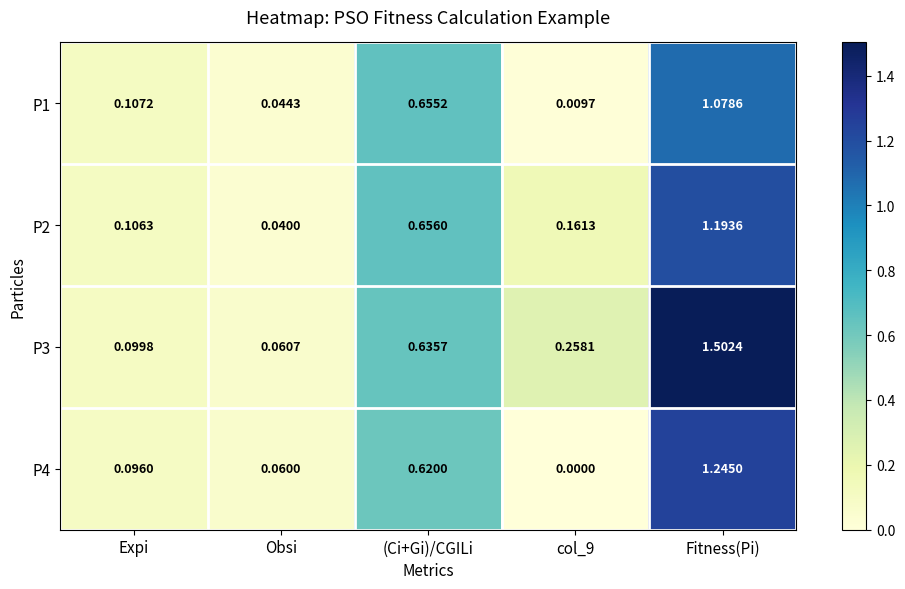

At which category is the sum across all series the highest?

Fitness(Pi)